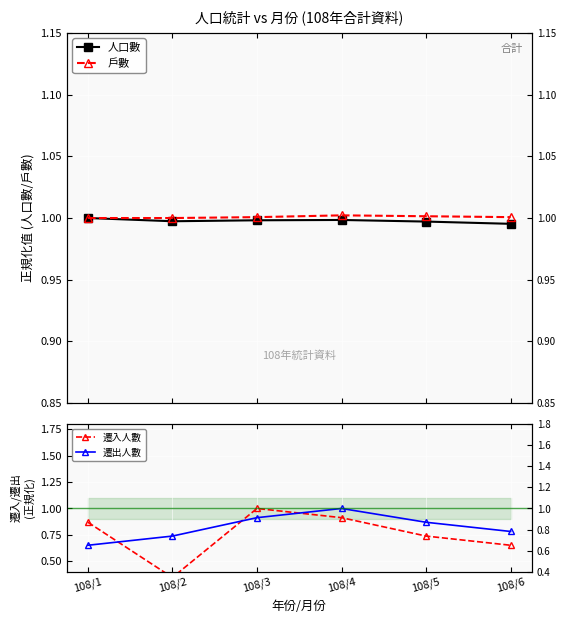

Which label corresponds to the smallest value in the chart?

108/2